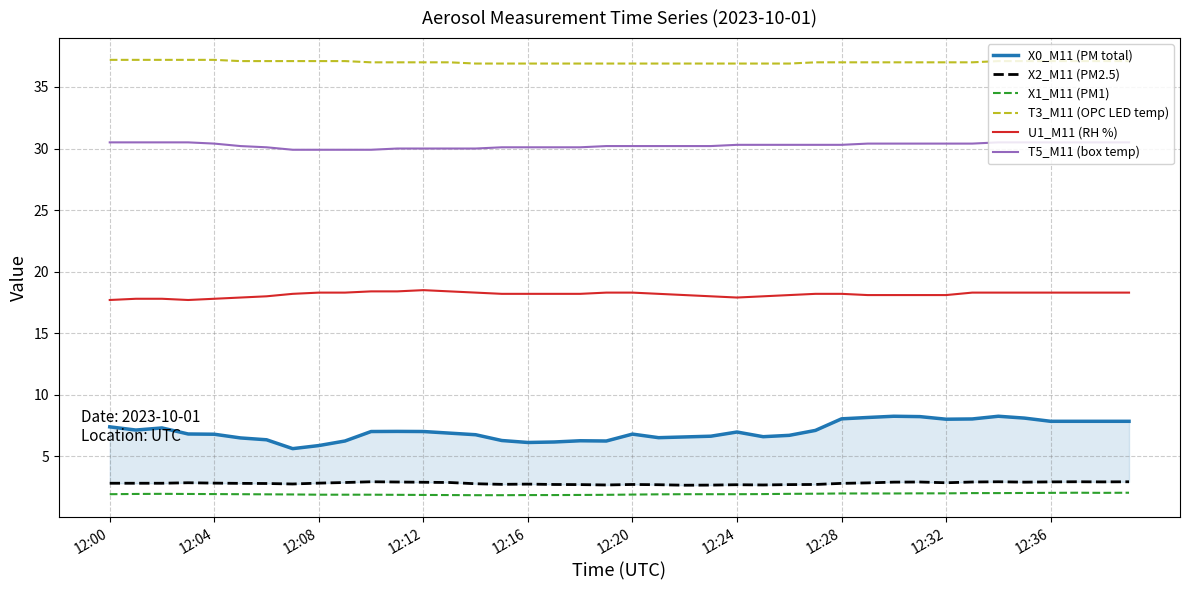

Is it true that U1_M11 (RH %) equals 18.3 at 33?

True